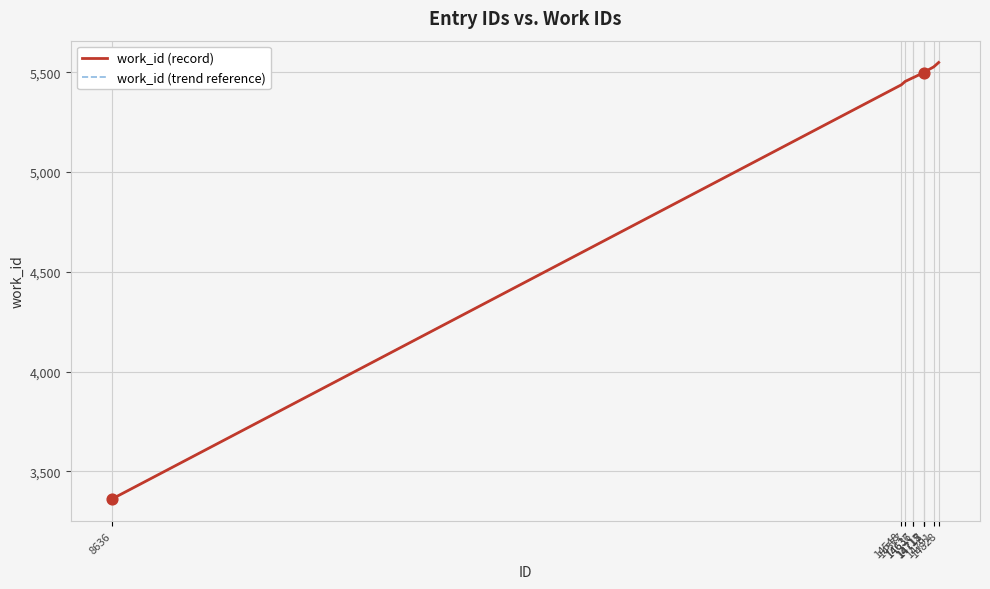

Which series has the largest total across all categories?

work_id (record)